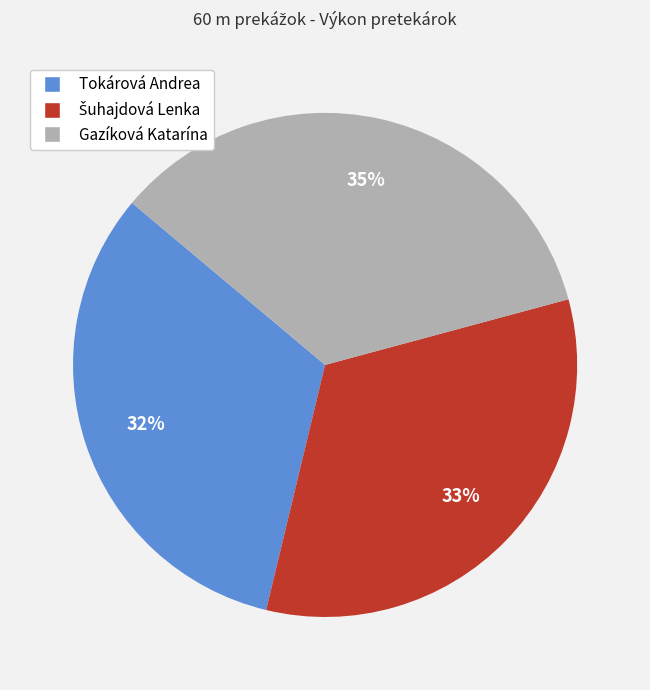

Is it true that Gazíková Katarína is 35% of the pie?

True